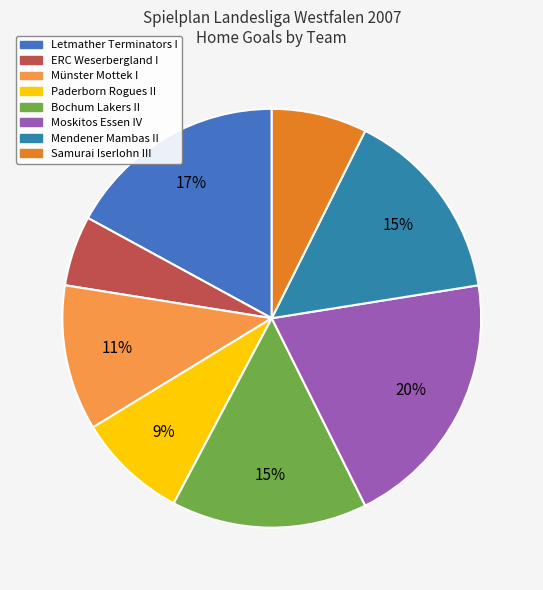

Is there a majority slice in this chart?

No